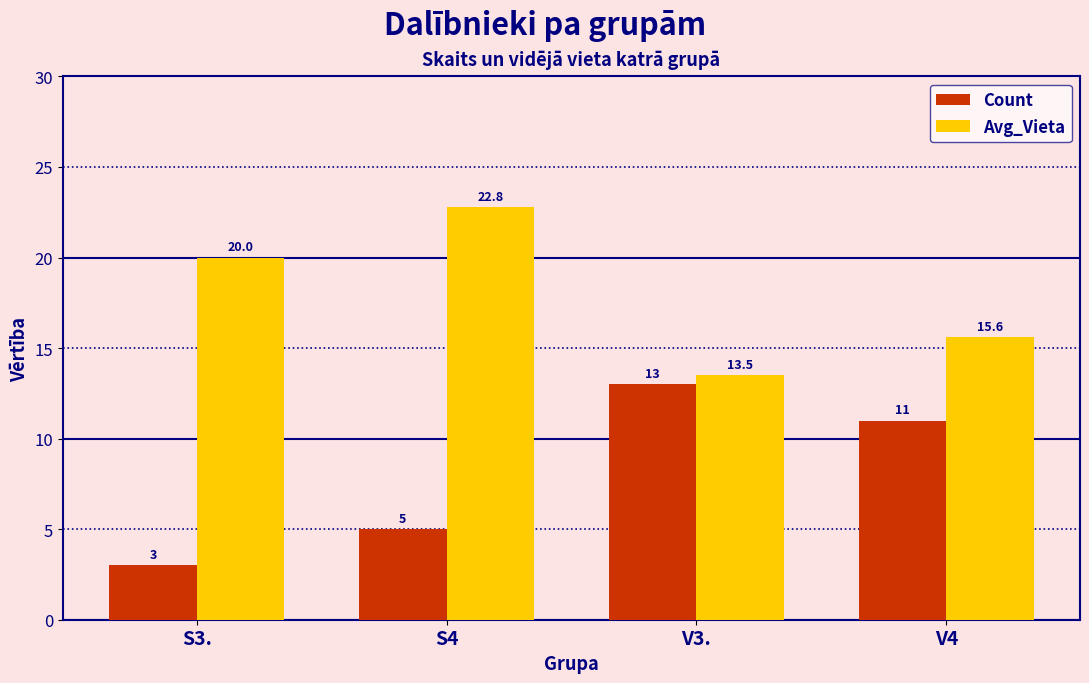

What is the total value across all series at V4?

26.6